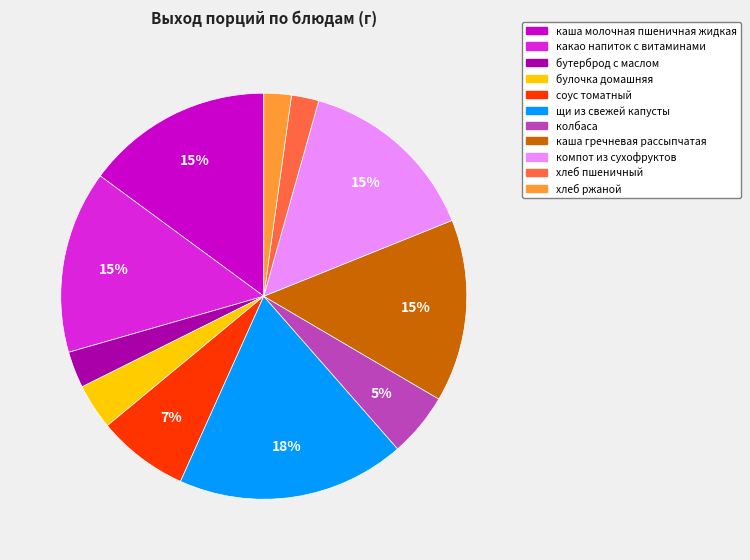

What is the largest slice in the pie chart?

щи из свежей капусты